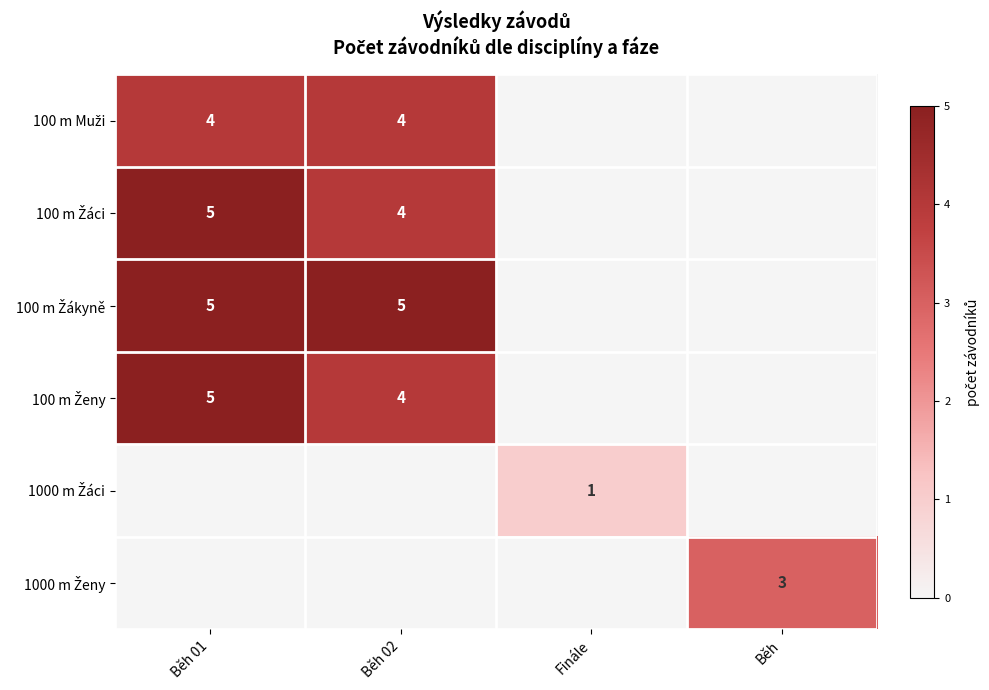

At how many categories does at least one series exceed 1?

3